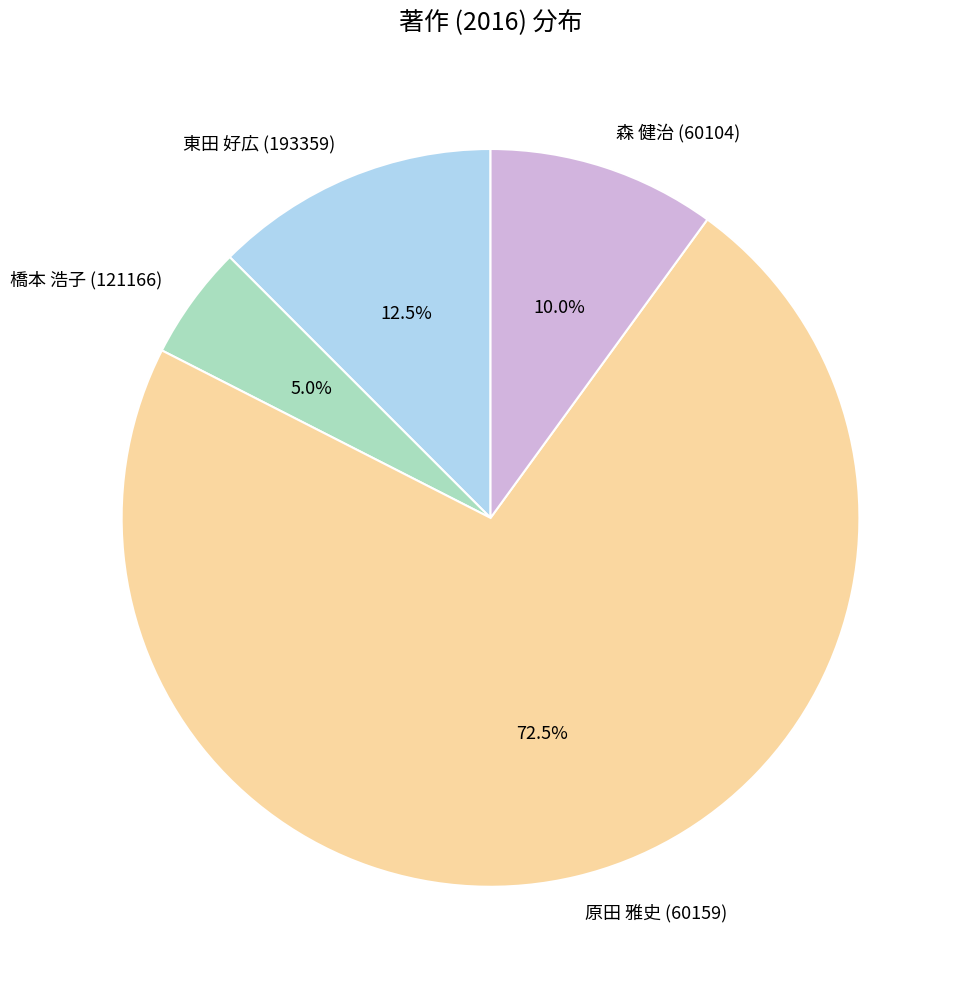

What is the largest slice in the pie chart?

原田 雅史 (60159)